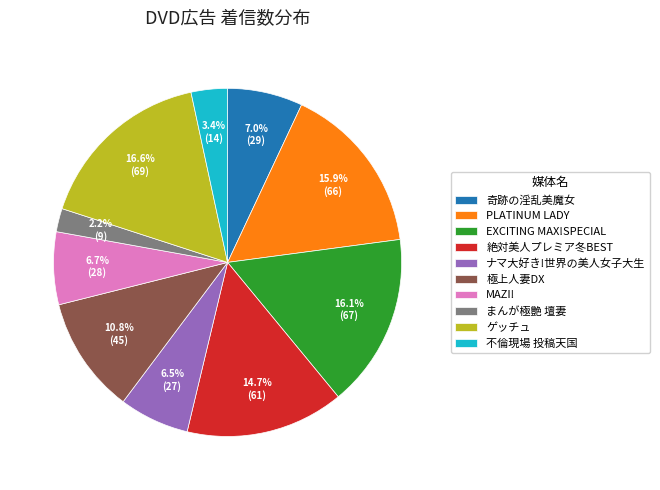

True or false: MAZI! accounts for 1% of the total.

False